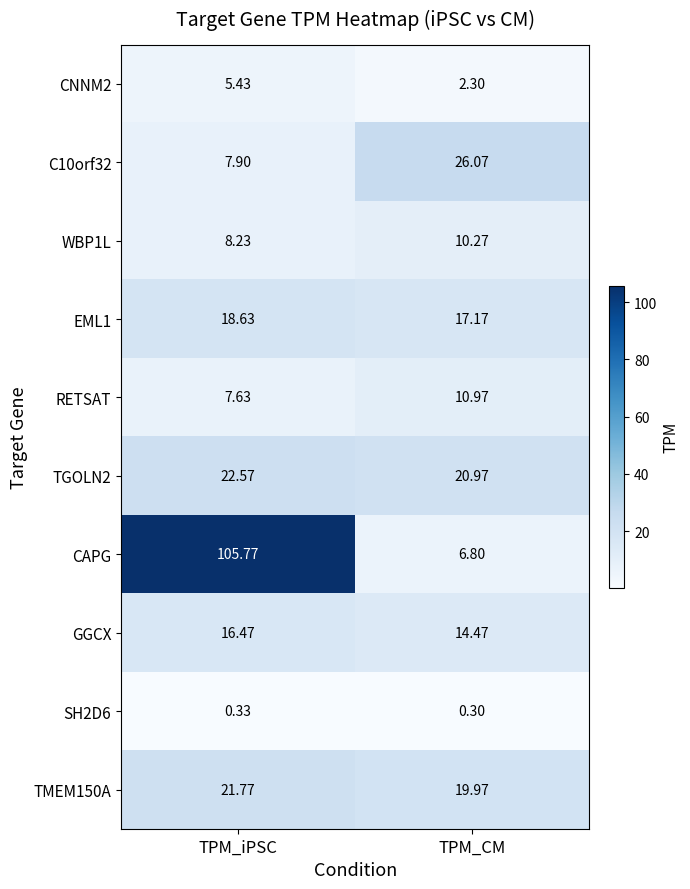

At which category does the chart reach its peak across all series?

TPM_iPSC